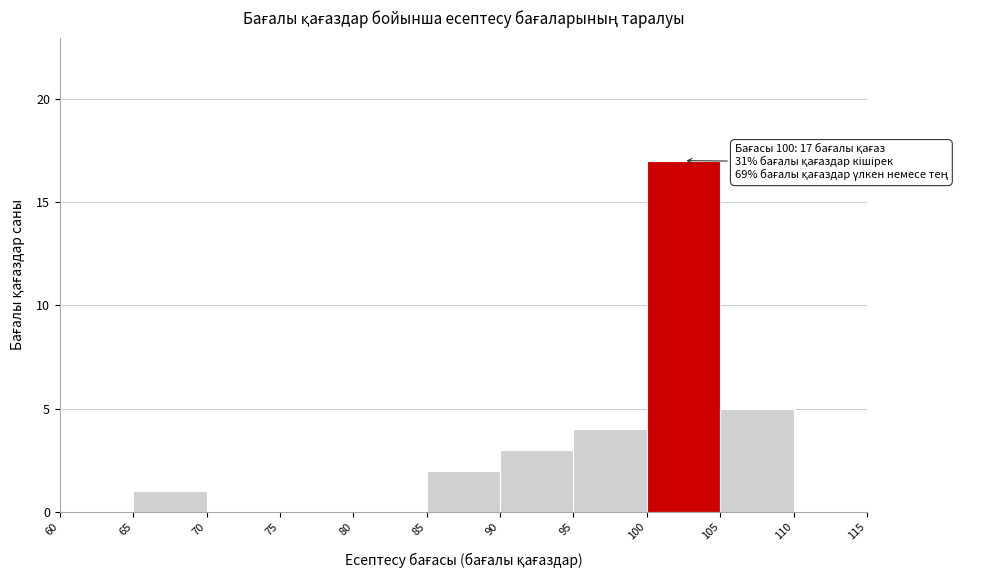

Which range on the x-axis has the tallest bar?

100 to 105